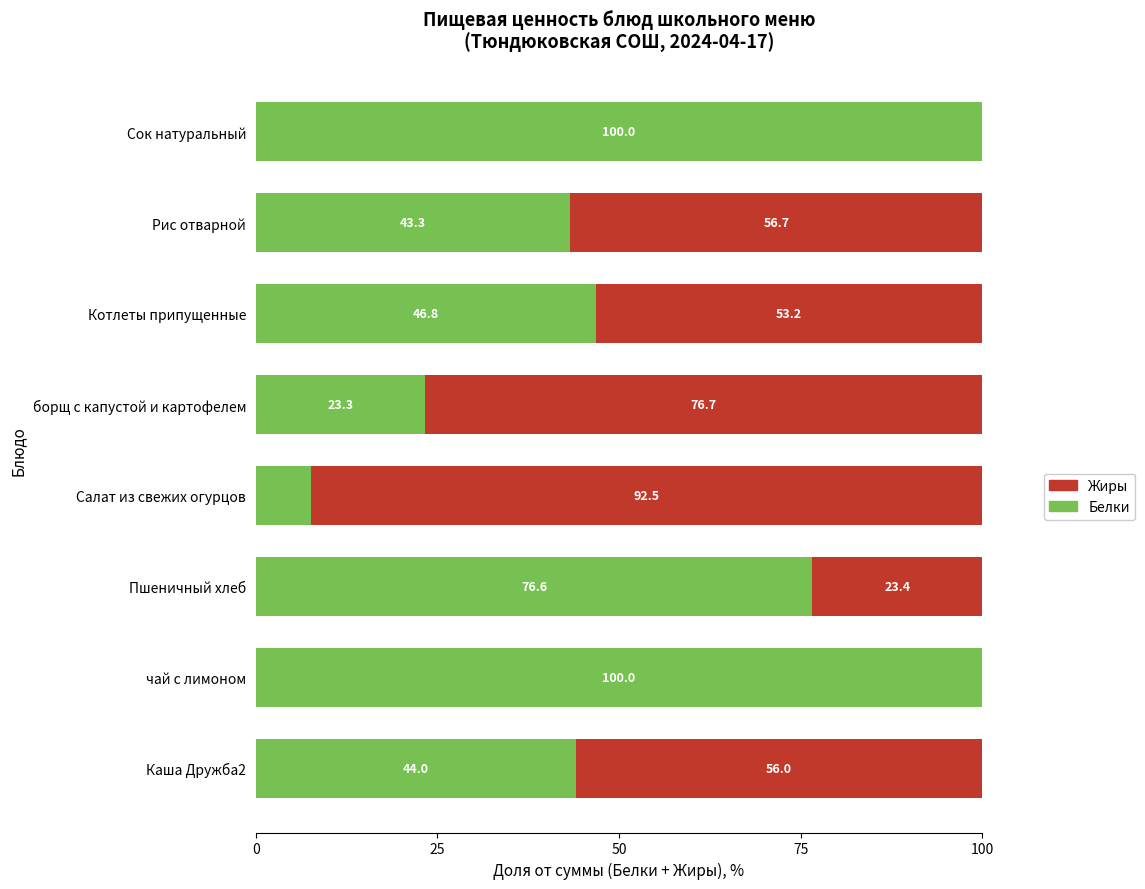

What is the total value across all series at Каша Дружба2?

100.0